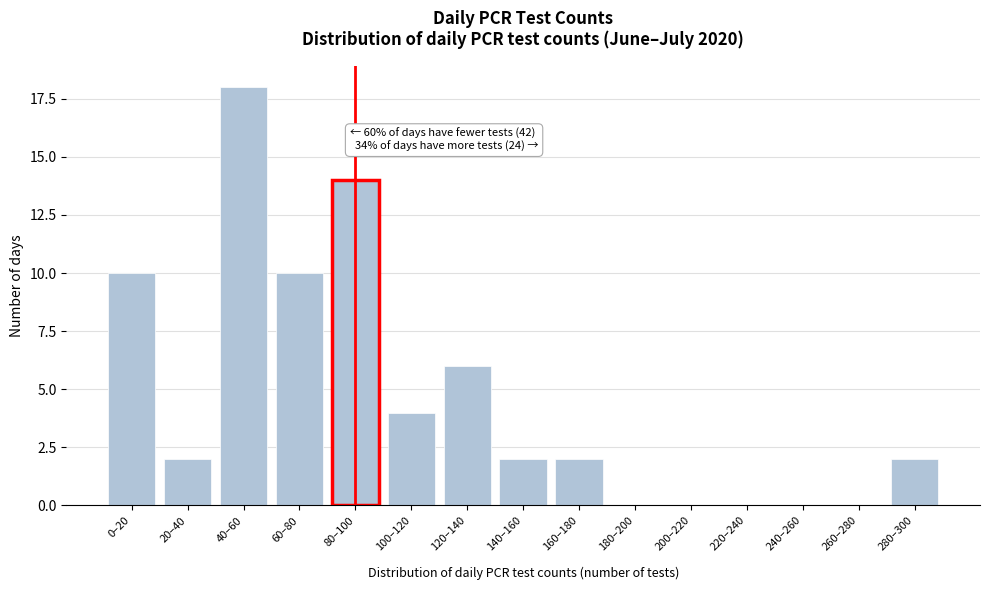

Reading left to right, transcribe all the data shown in this chart.

0–20=10	20–40=2	40–60=18	60–80=10	80–100=14	100–120=4	120–140=6	140–160=2	160–180=2	180–200=0	200–220=0	220–240=0	240–260=0	260–280=0	280–300=2